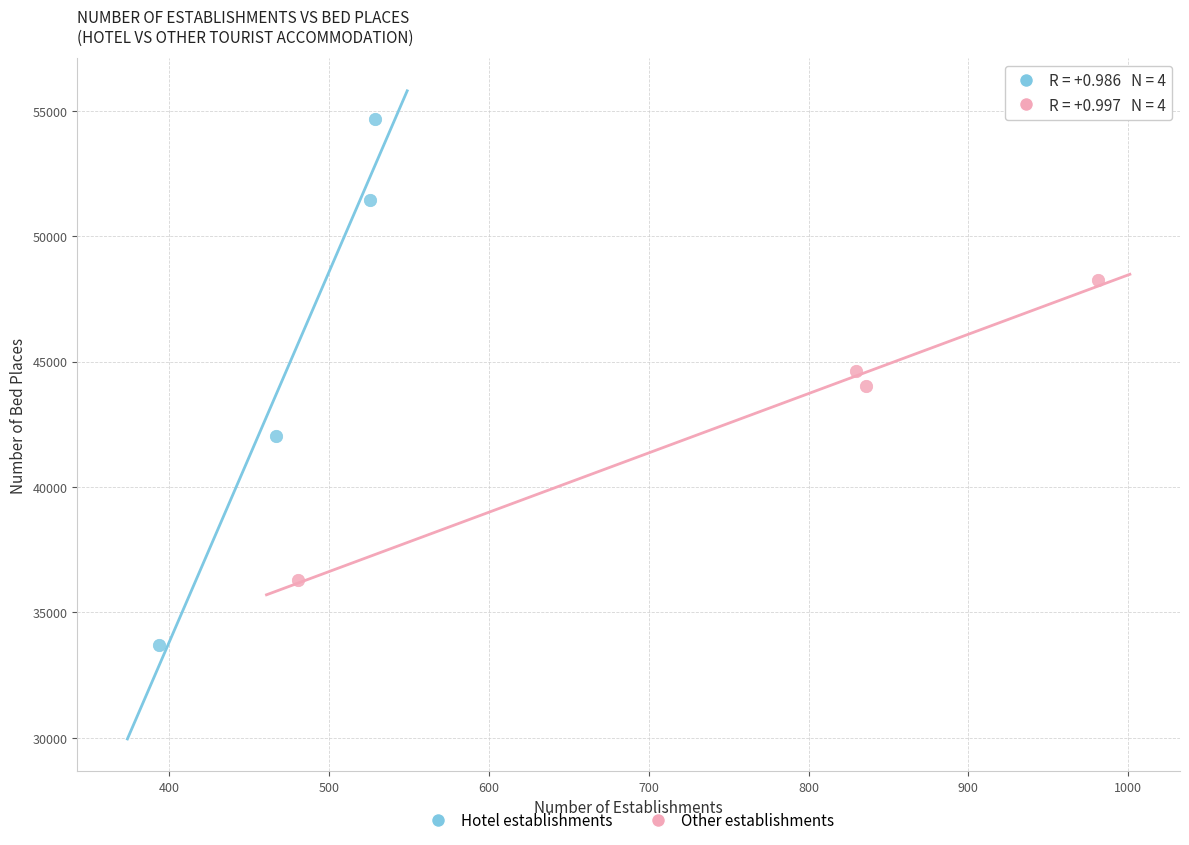

Which series contains the highest Y value?

Hotel establishments